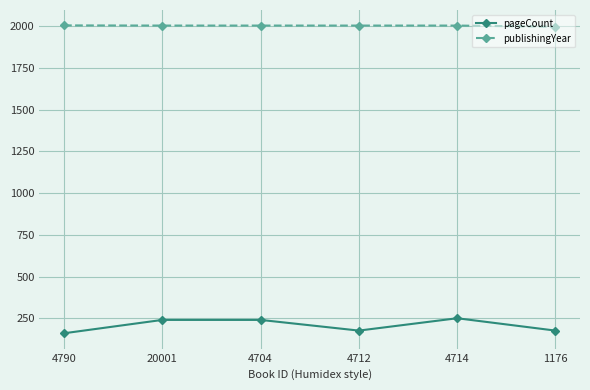

Which series has the largest range (max minus min)?

pageCount